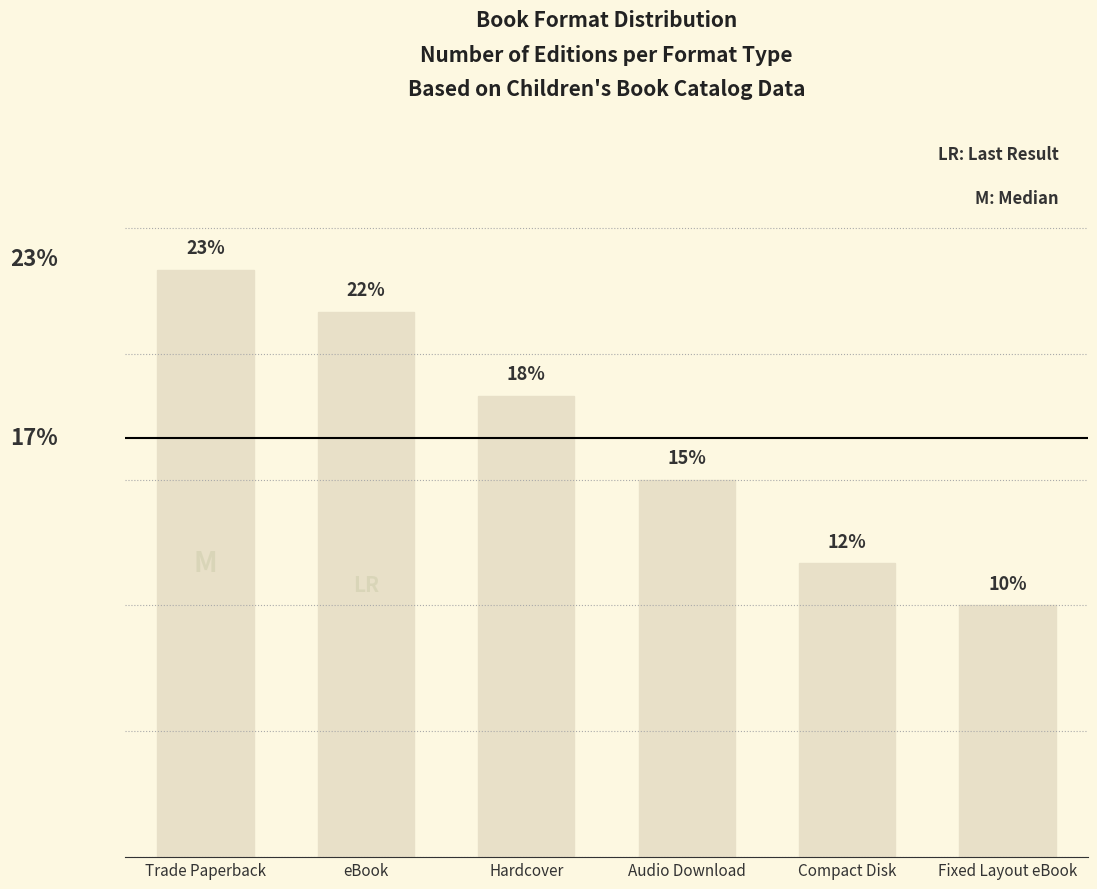

List the labels in order of value, largest first.

Trade Paperback, eBook, Hardcover, Audio Download, Compact Disk, Fixed Layout eBook